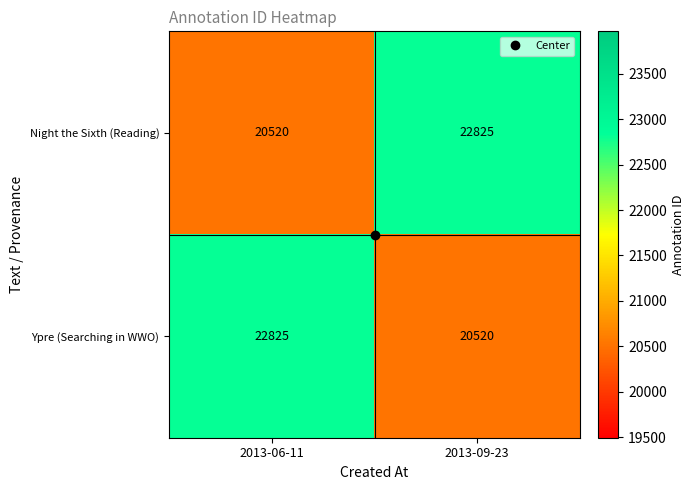

What is the spread (max minus min) of values at 2013-09-23?

2305